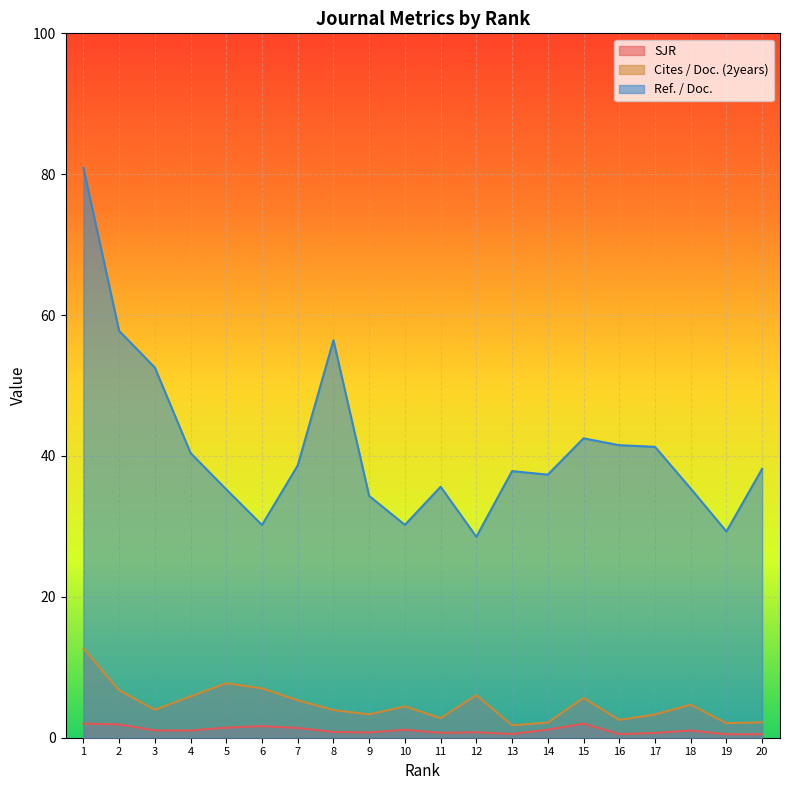

How many data points in SJR are above 1?

11